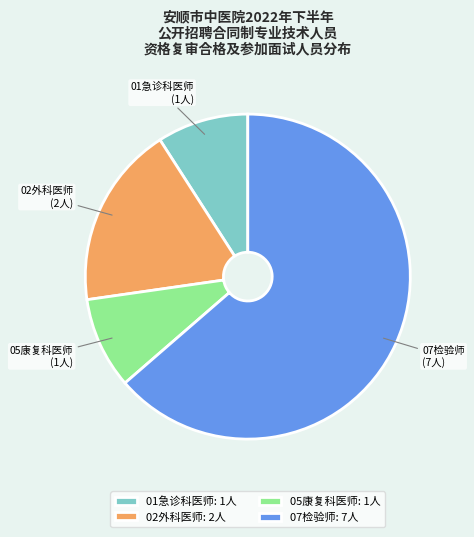

The 07检验师 slice represents 64% of the pie. True or false?

True